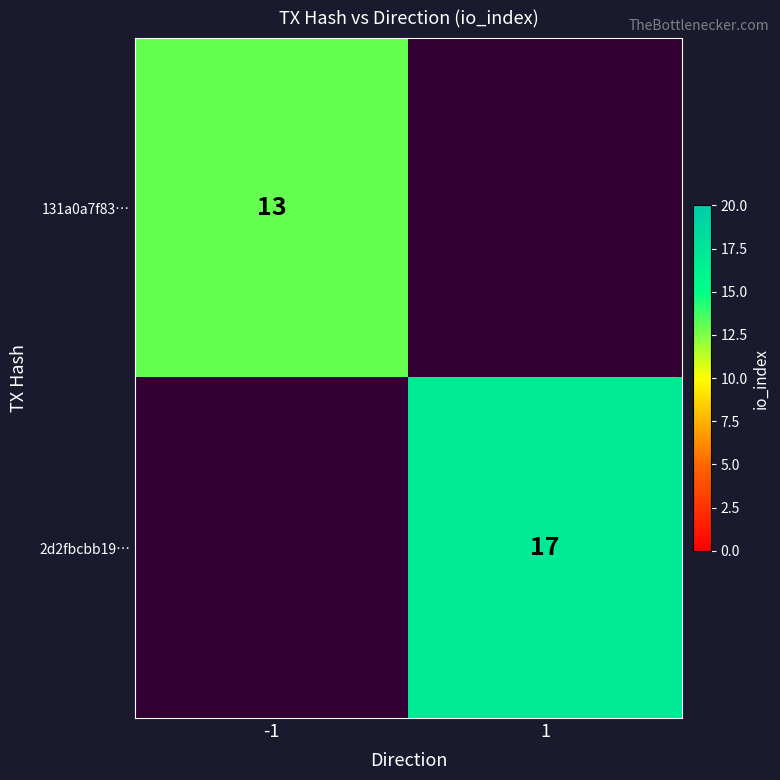

True or false: 131a0a7f83… has a value of 13 at -1.

True